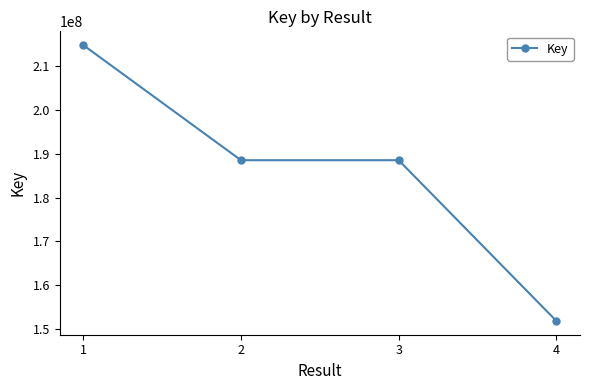

How many series are shown in this chart?

1